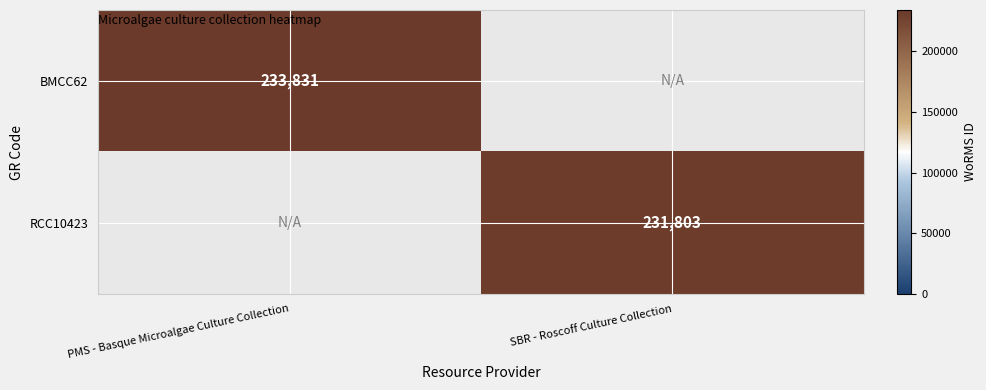

What is the difference between the highest and lowest values at PMS - Basque Microalgae Culture Collection?

233831